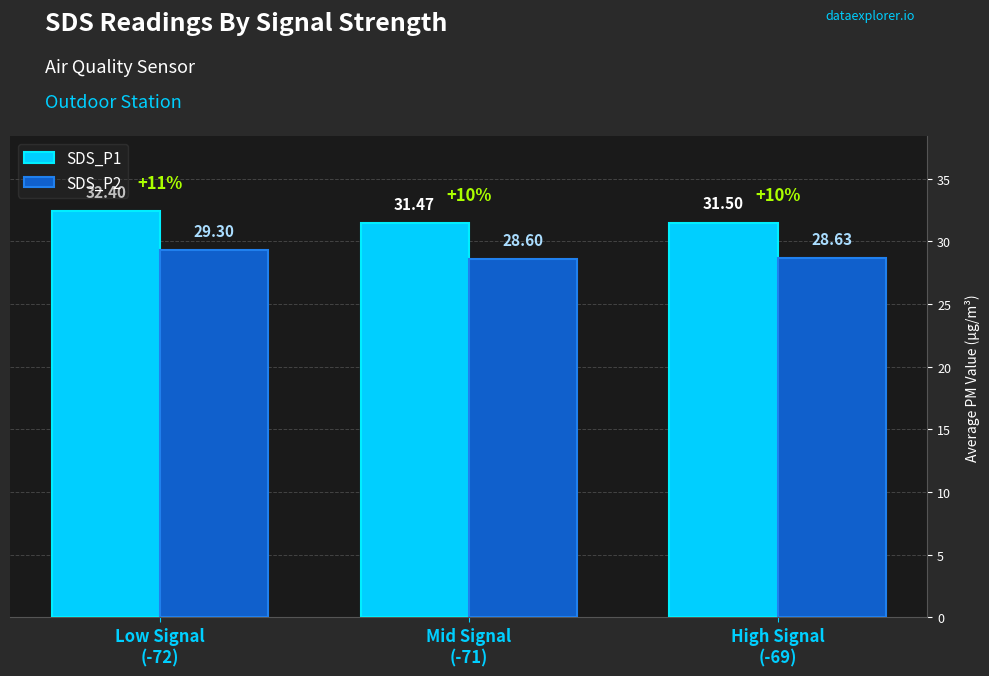

Which series has the largest total across all categories?

SDS_P1